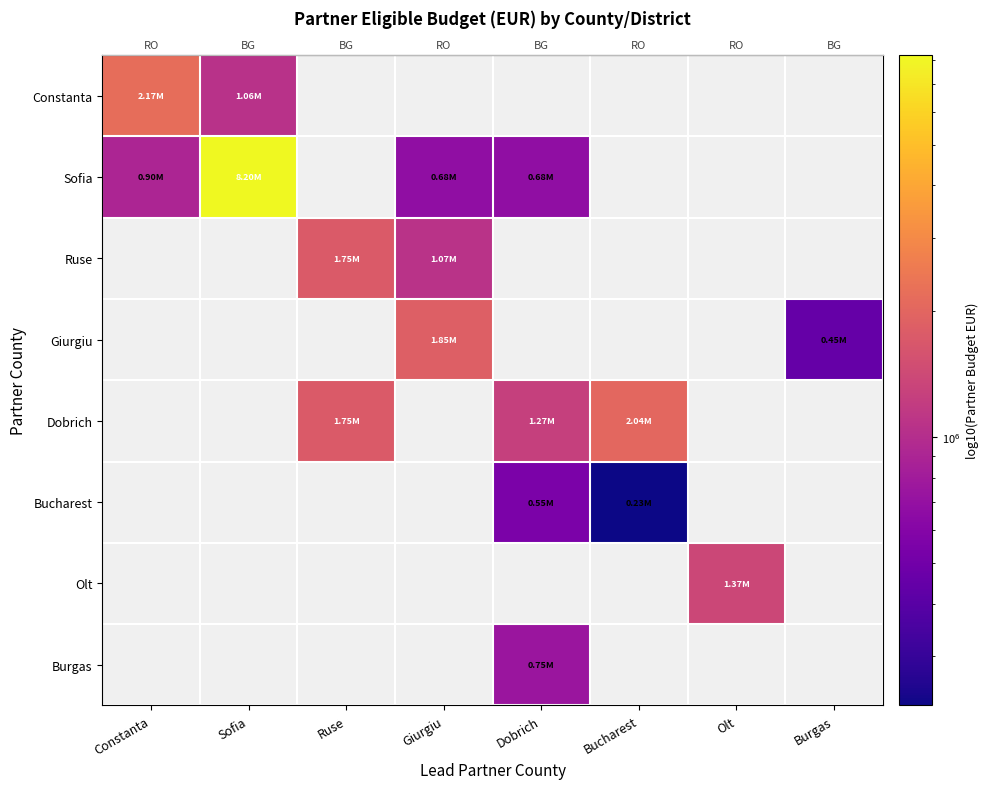

At how many categories does at least one series exceed 263612?

8